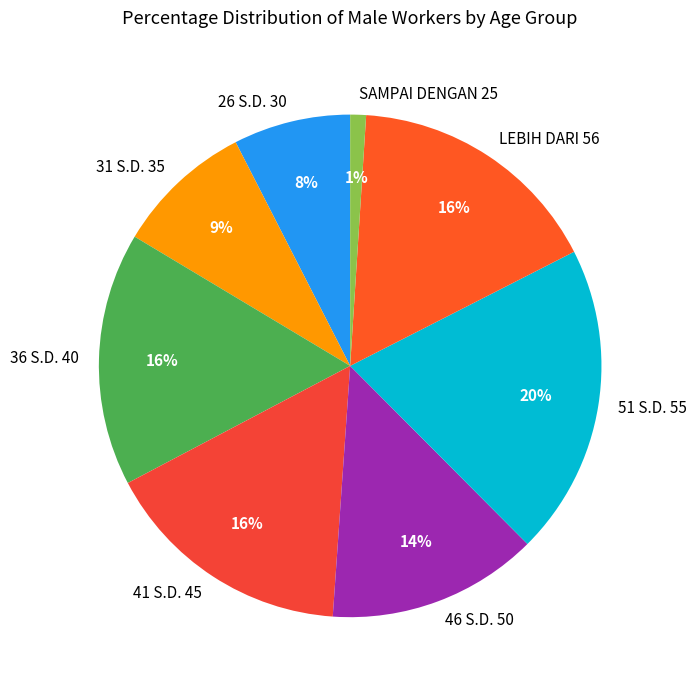

Which has a higher value, 46 S.D. 50 or 36 S.D. 40?

36 S.D. 40